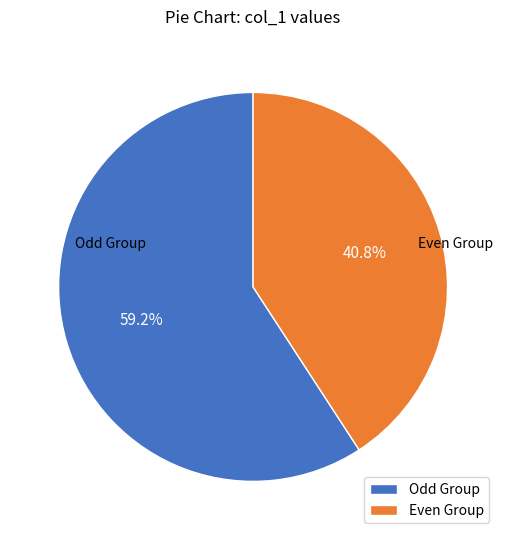

Which slice is the smallest?

Even Group